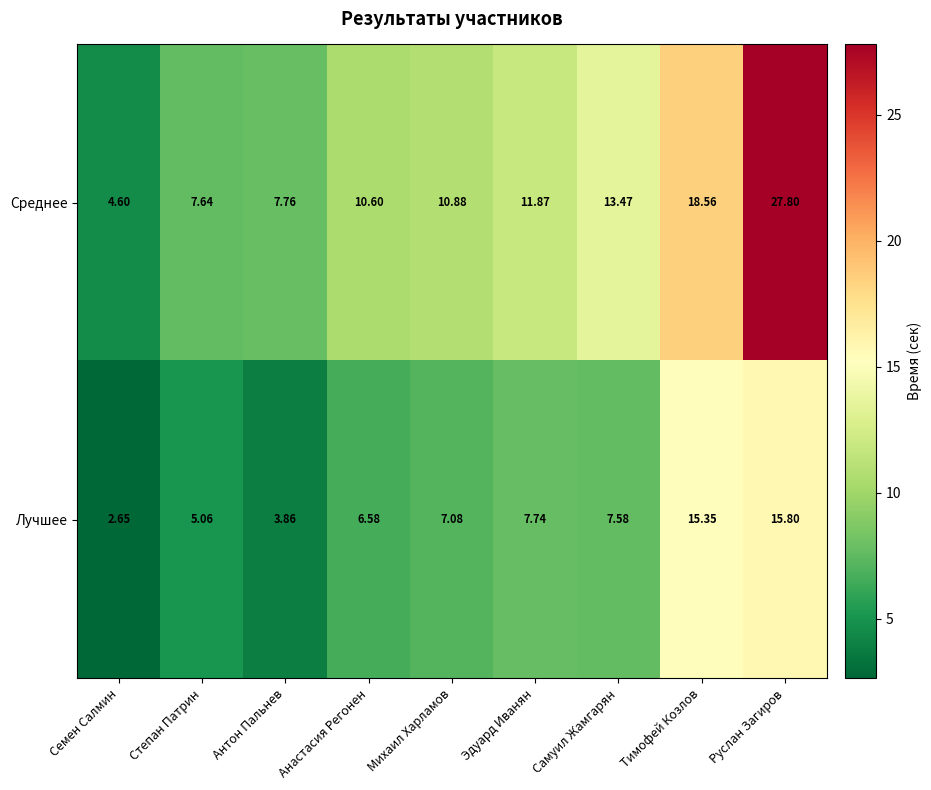

How many data points in Лучшее are less than 7?

4